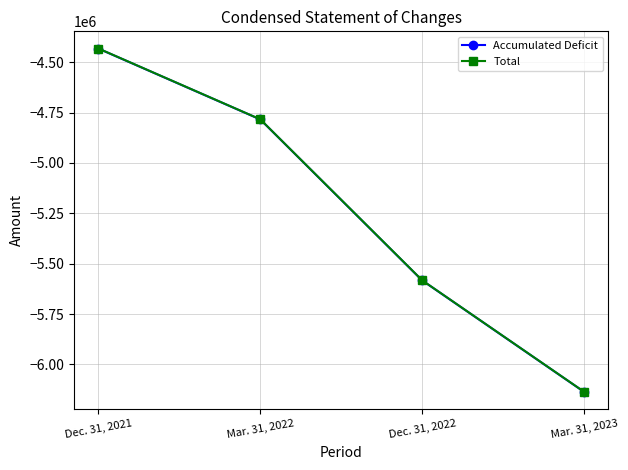

True or false: Accumulated Deficit and Total intersect in this chart.

False